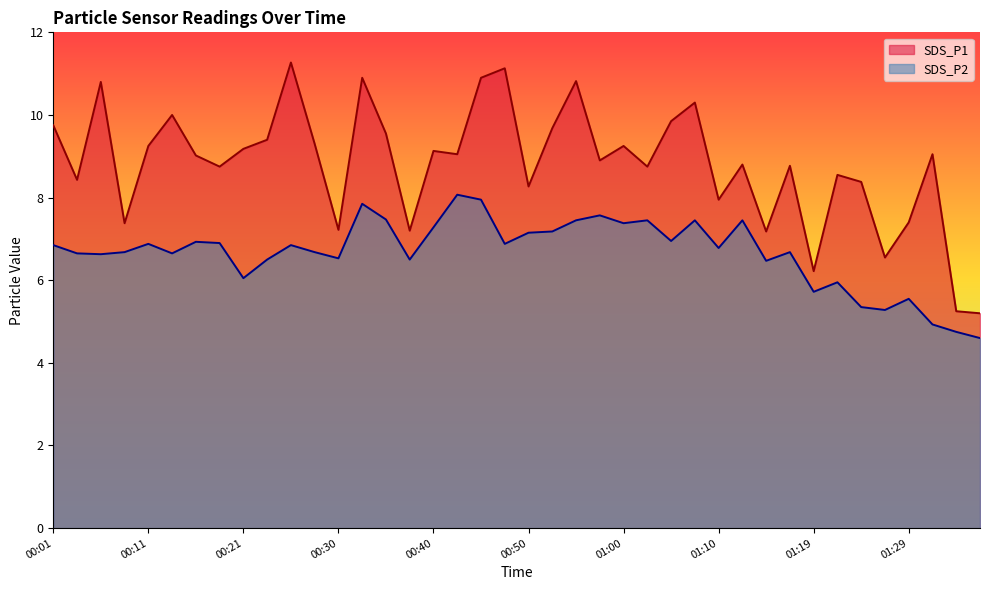

List the series in order of their overall mean, highest first.

SDS_P1, SDS_P2